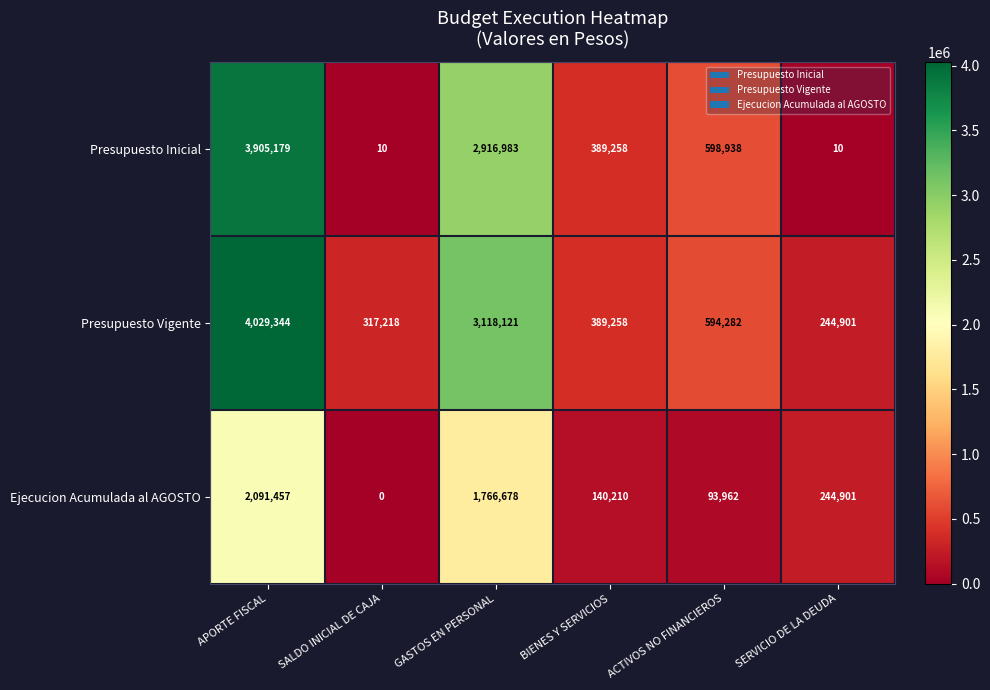

Is it true that Ejecucion Acumulada al AGOSTO equals 0 at SALDO INICIAL DE CAJA?

True